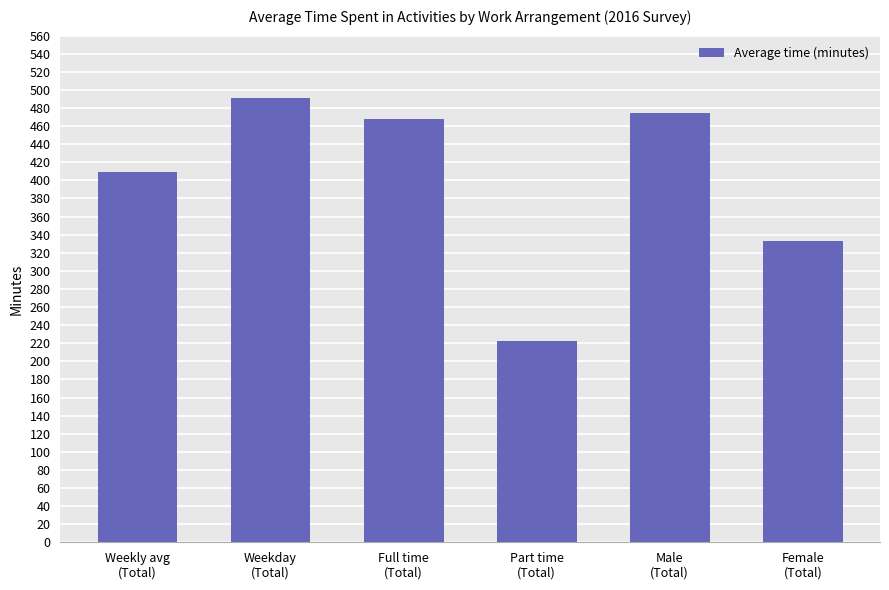

True or false: the data shows 667 at Weekday
(Total).

False